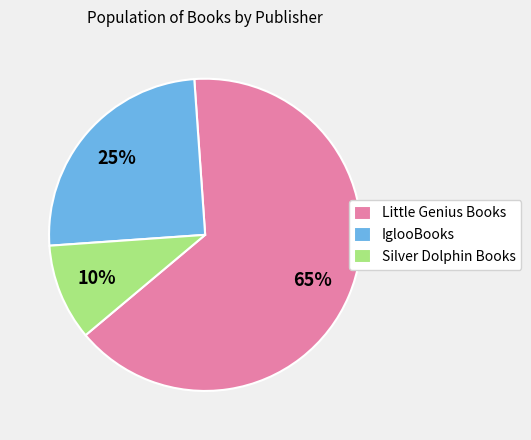

Is it true that IglooBooks is 25% of the pie?

True